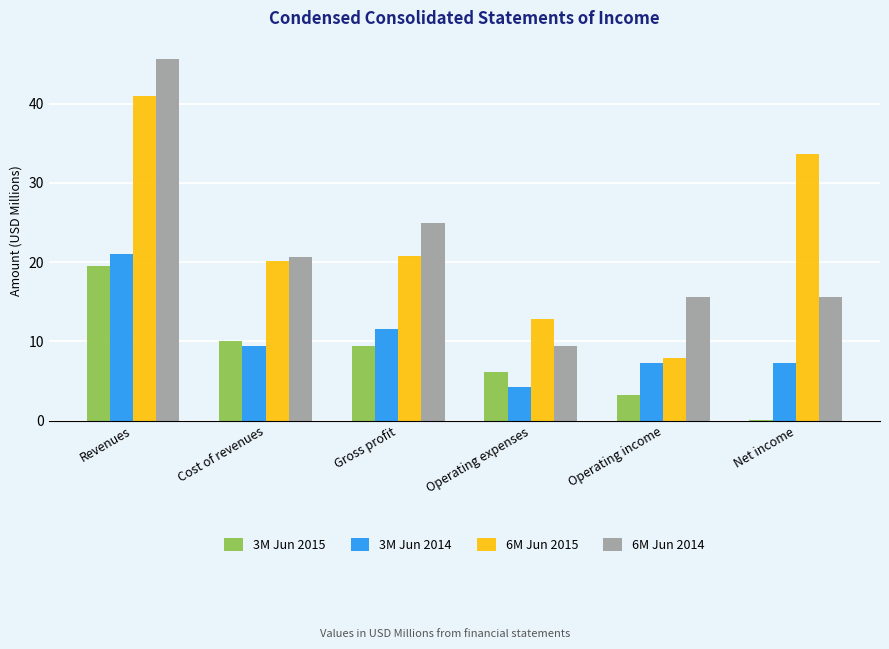

The 3M Jun 2015 series shows 6.1 at Operating expenses. True or false?

True